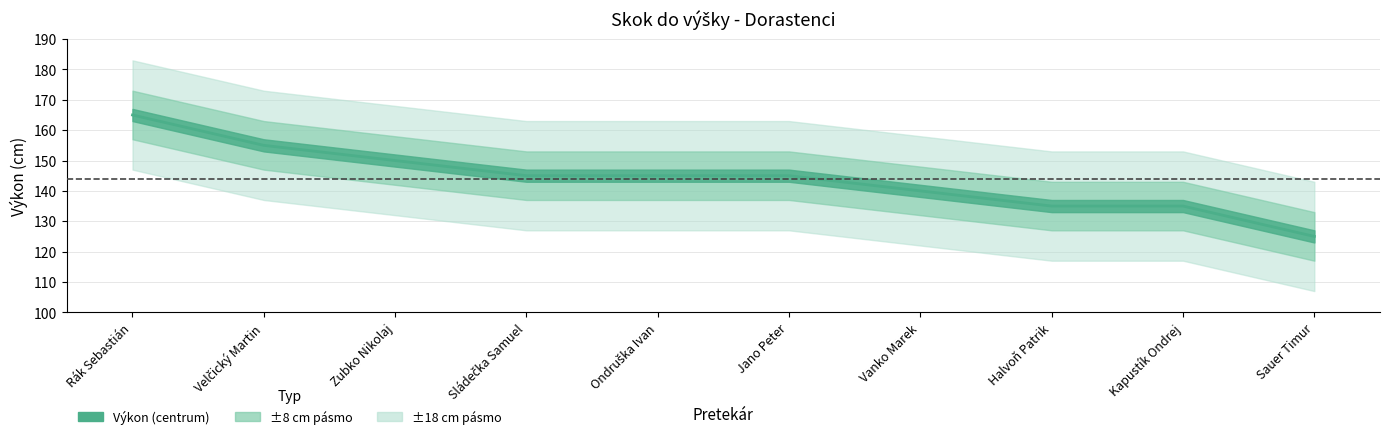

What is the ratio of the value at Sauer Timur to the value at Jano Peter?

0.9